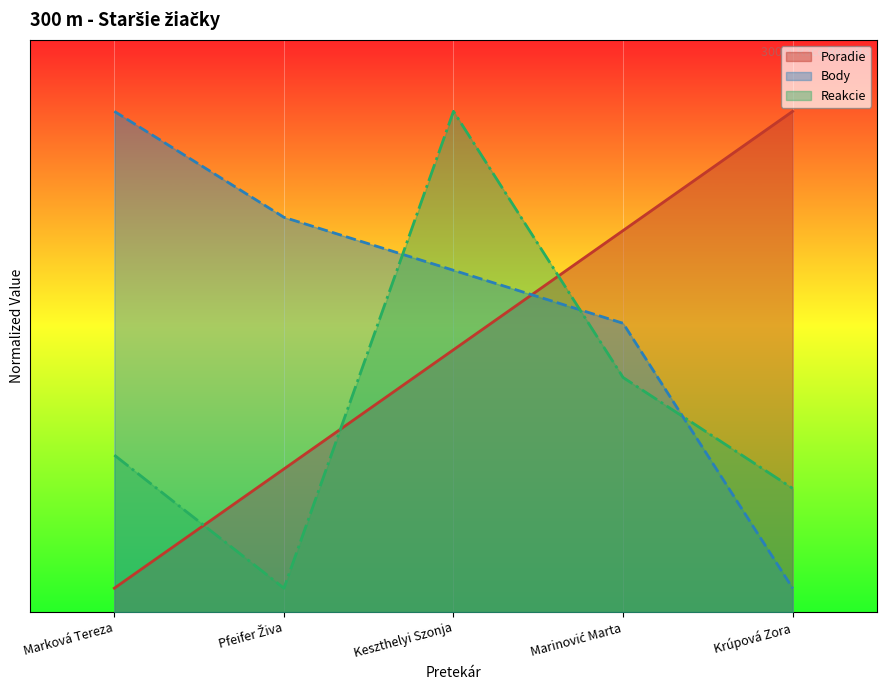

How many values in the Body series are below 7?

2